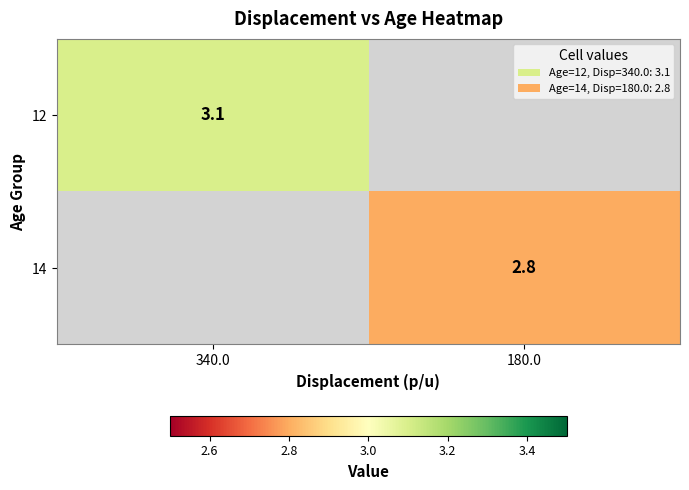

Is it true that 12 equals 3.1 at 340.0?

True